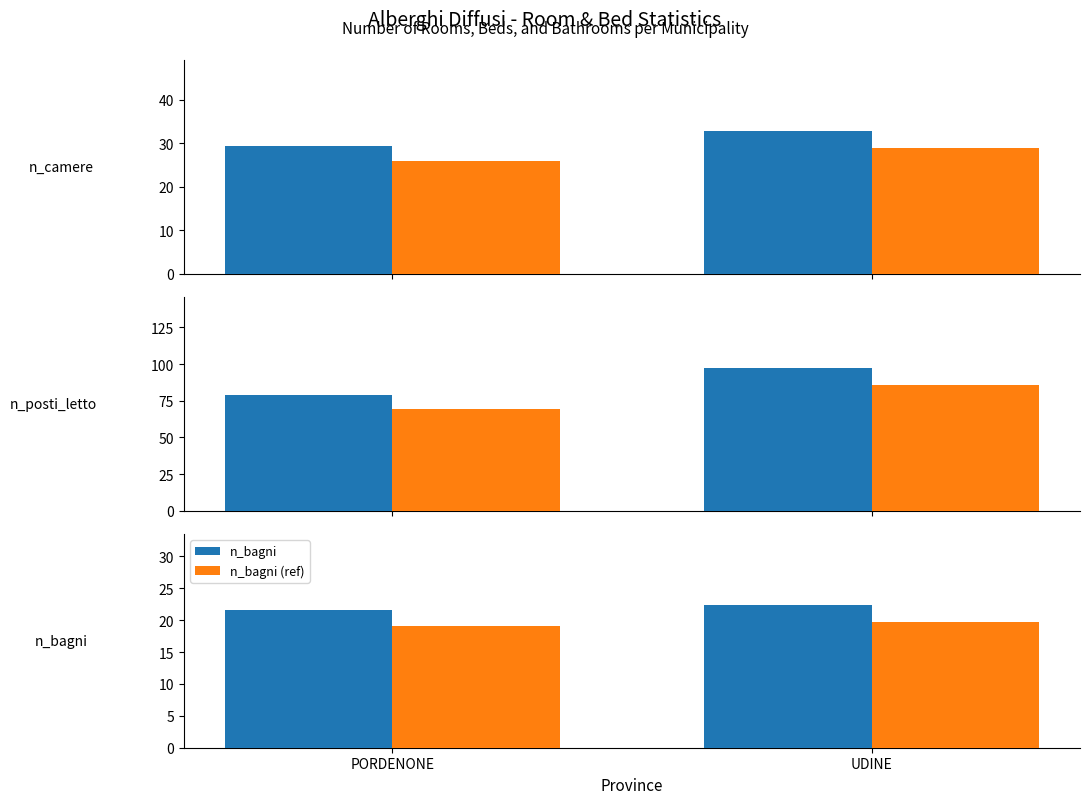

Read the n_camere (ref) value at PORDENONE.

25.8